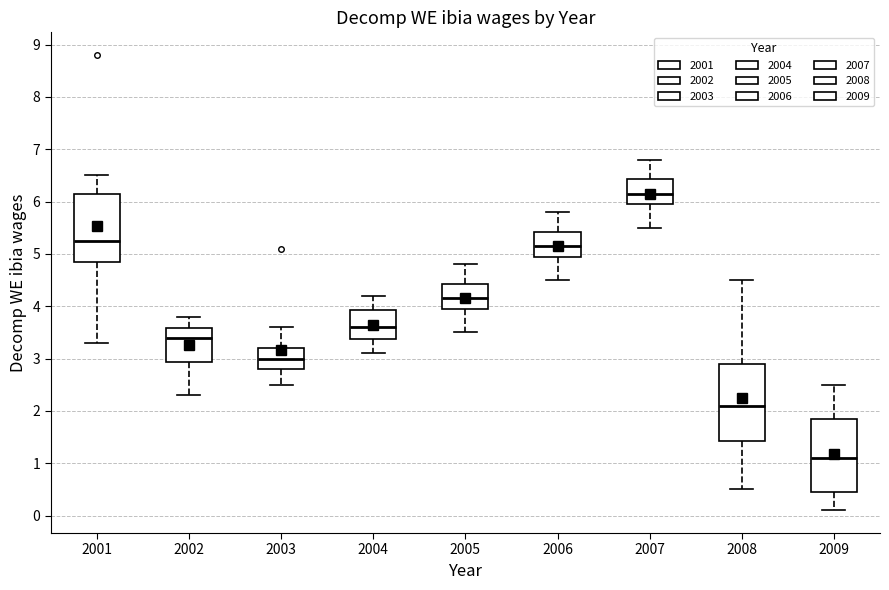

Where is the upper edge of the box at x = 2008 on the y-axis? The values are not printed on the chart, so give them approximately, as read against the axis.

2.9